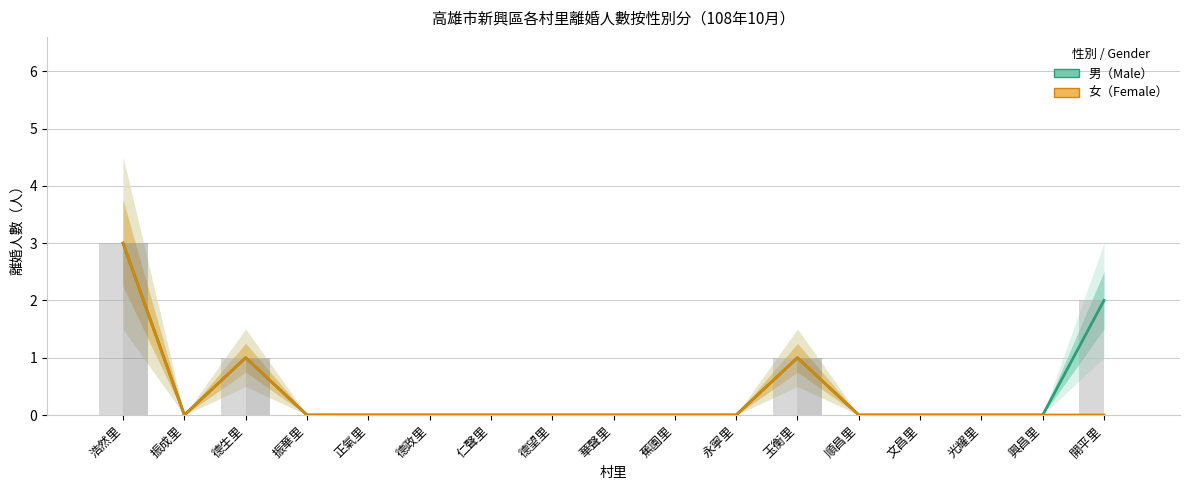

How many categories are shown in the chart?

17